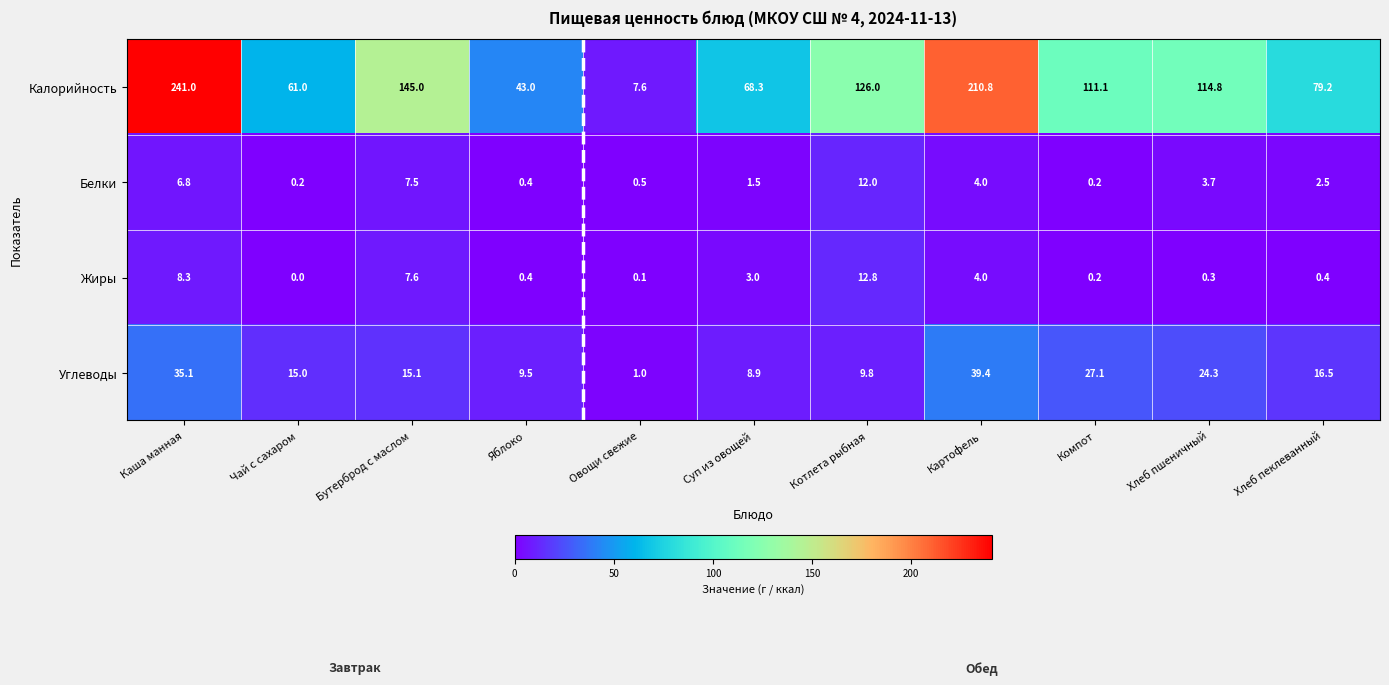

The Белки series shows 4.0 at Картофель. True or false?

True